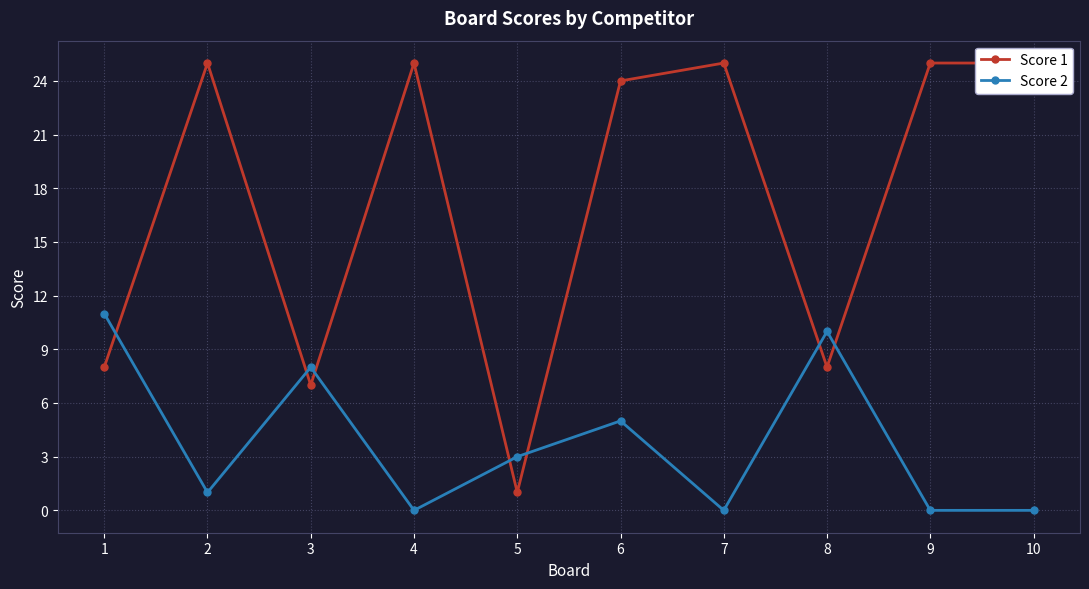

How many times do Score 1 and Score 2 cross each other?

7